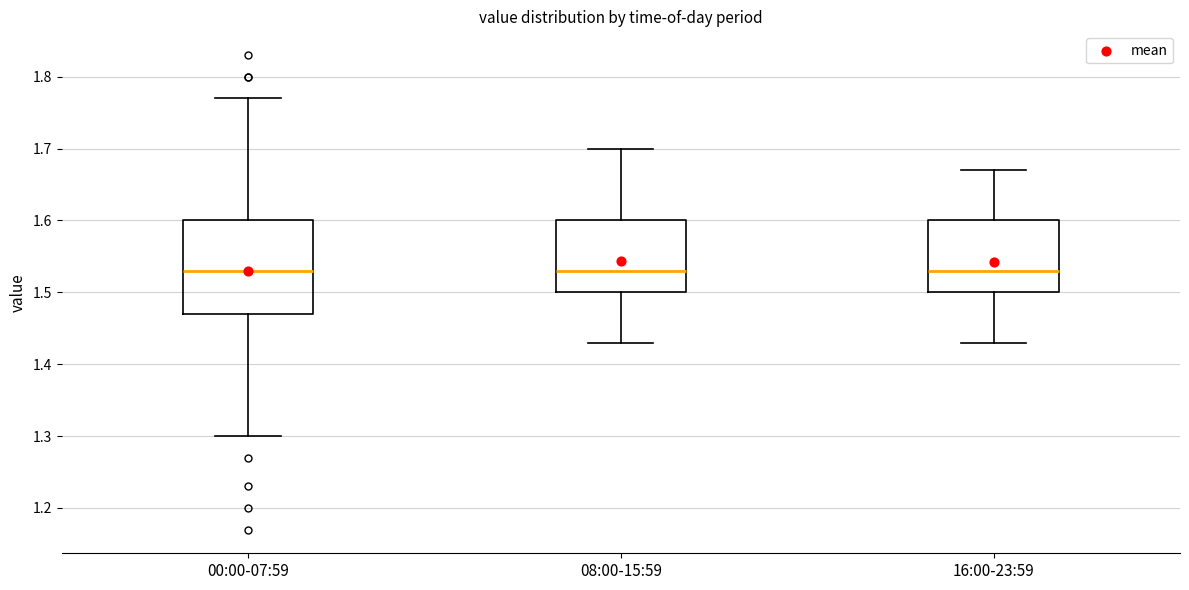

Where is the lower edge of the box for 00:00-07:59 on the y-axis? The values are not printed on the chart, so give them approximately, as read against the axis.

1.47